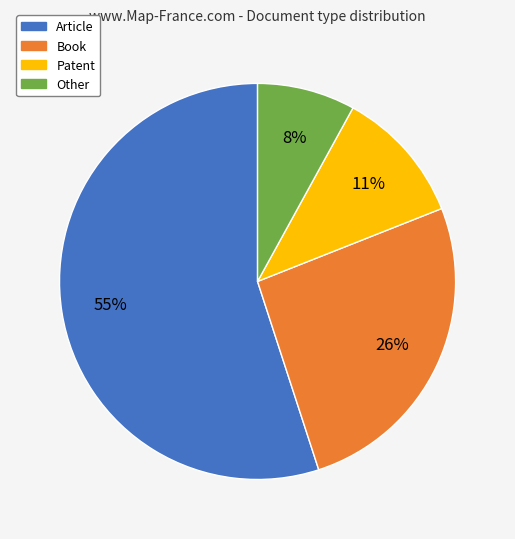

Which has a higher value, Patent or Book?

Book